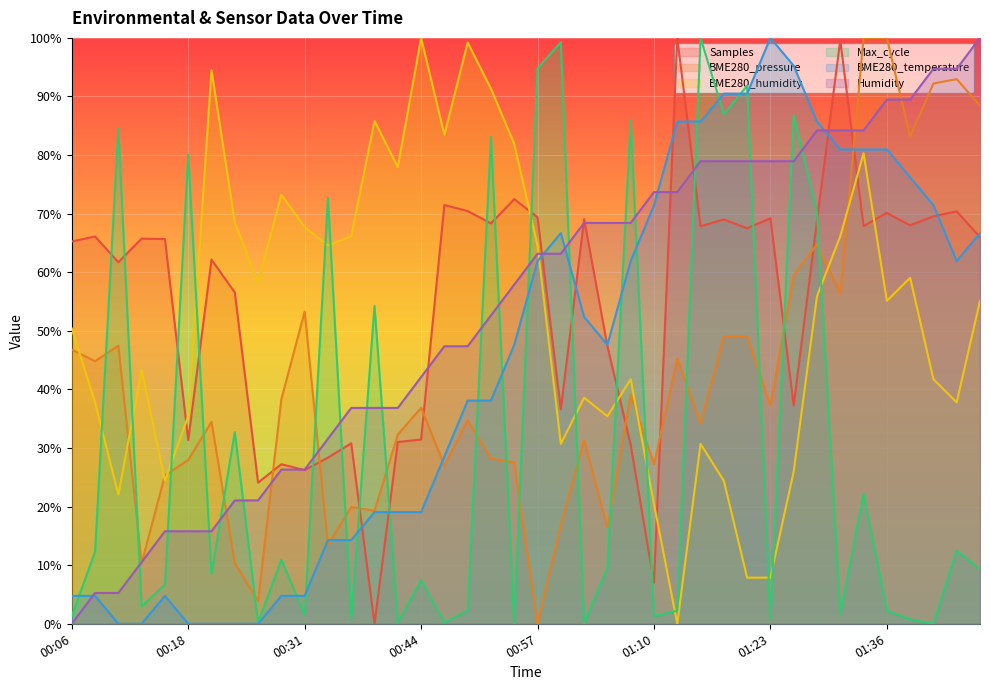

What is the sum of the BME280_temperature values at 00:52 and 00:57?

1.0